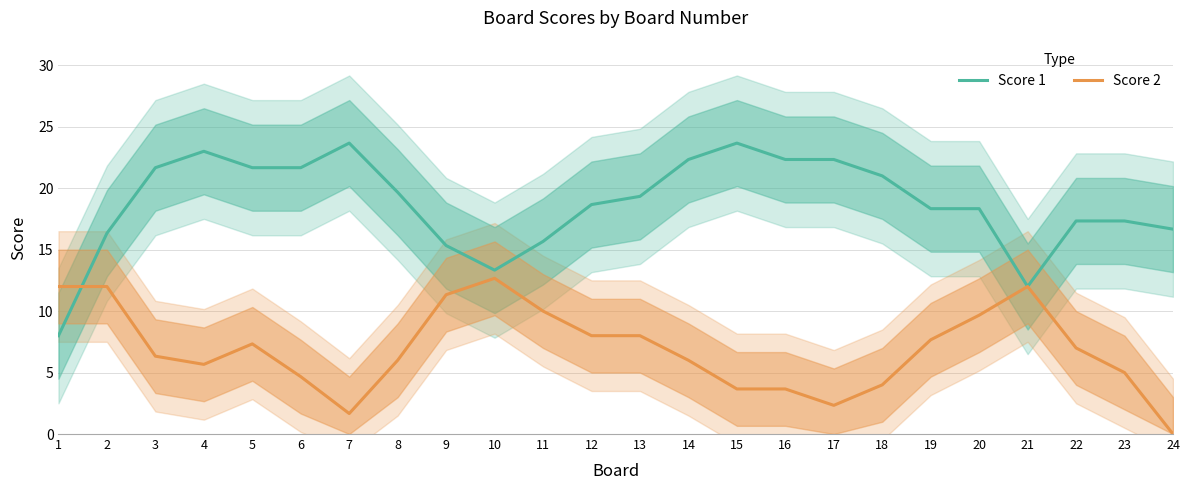

What is the sum of all Score 2 values?

166.7